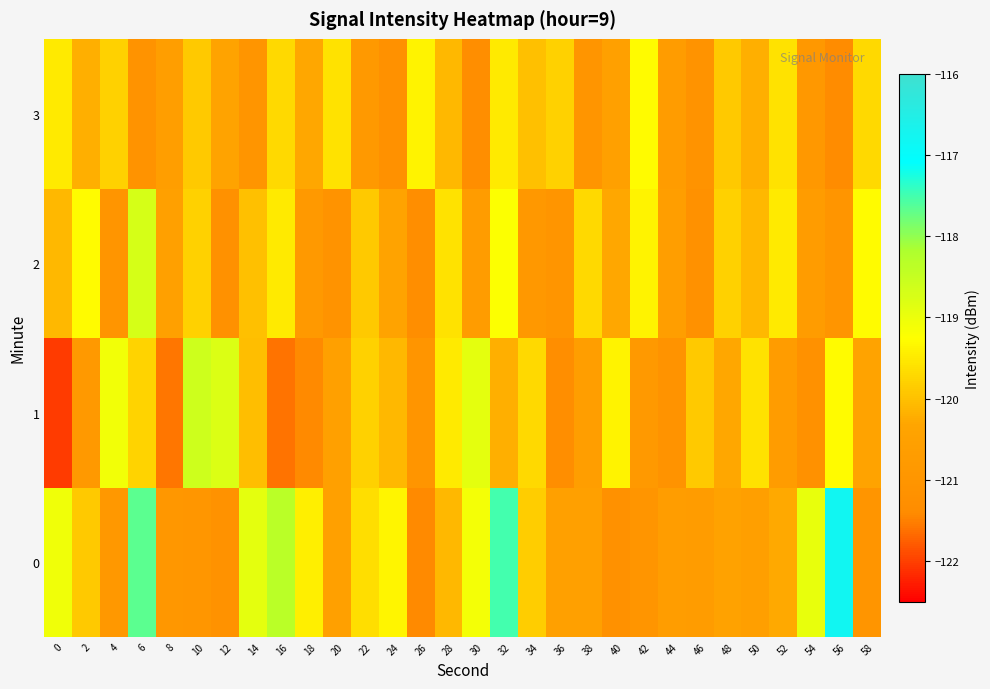

Reading right to left, what are all the values shown in this chart?

0: 58=-121.0	56=-116.8	54=-118.9	52=-120.3	50=-120.6	48=-120.4	46=-120.7	44=-120.7	42=-121.0	40=-121.2	38=-120.5	36=-120.5	34=-119.8	32=-117.5	30=-119.1	28=-120.1	26=-121.4	24=-119.4	22=-119.7	20=-120.5	18=-119.4	16=-118.4	14=-118.9	12=-121.1	10=-120.9	8=-120.9	6=-117.7	4=-120.9	2=-119.9	0=-119.1
1: 58=-120.4	56=-119.3	54=-121.2	52=-120.7	50=-119.6	48=-120.3	46=-119.9	44=-121.1	42=-120.8	40=-119.4	38=-120.6	36=-121.3	34=-119.7	32=-120.2	30=-118.9	28=-119.5	26=-121.0	24=-120.1	22=-119.8	20=-120.5	18=-121.4	16=-121.6	14=-120.0	12=-118.8	10=-118.6	8=-121.6	6=-119.8	4=-119.1	2=-120.8	0=-122.0
2: 58=-119.3	56=-121.0	54=-120.7	52=-119.5	50=-120.1	48=-119.8	46=-121.2	44=-120.6	42=-119.4	40=-120.3	38=-119.7	36=-121.0	34=-120.9	32=-119.2	30=-120.7	28=-119.6	26=-121.3	24=-120.4	22=-119.9	20=-121.1	18=-120.8	16=-119.5	14=-120.0	12=-121.2	10=-119.8	8=-120.5	6=-118.7	4=-121.0	2=-119.3	0=-120.1
3: 58=-119.7	56=-121.4	54=-120.9	52=-119.6	50=-120.2	48=-119.9	46=-121.1	44=-120.7	42=-119.3	40=-120.5	38=-121.0	36=-119.8	34=-120.0	32=-119.5	30=-121.3	28=-120.1	26=-119.4	24=-121.2	22=-120.8	20=-119.6	18=-120.3	16=-119.7	14=-121.0	12=-120.4	10=-119.9	8=-120.6	6=-121.1	4=-119.8	2=-120.2	0=-119.5